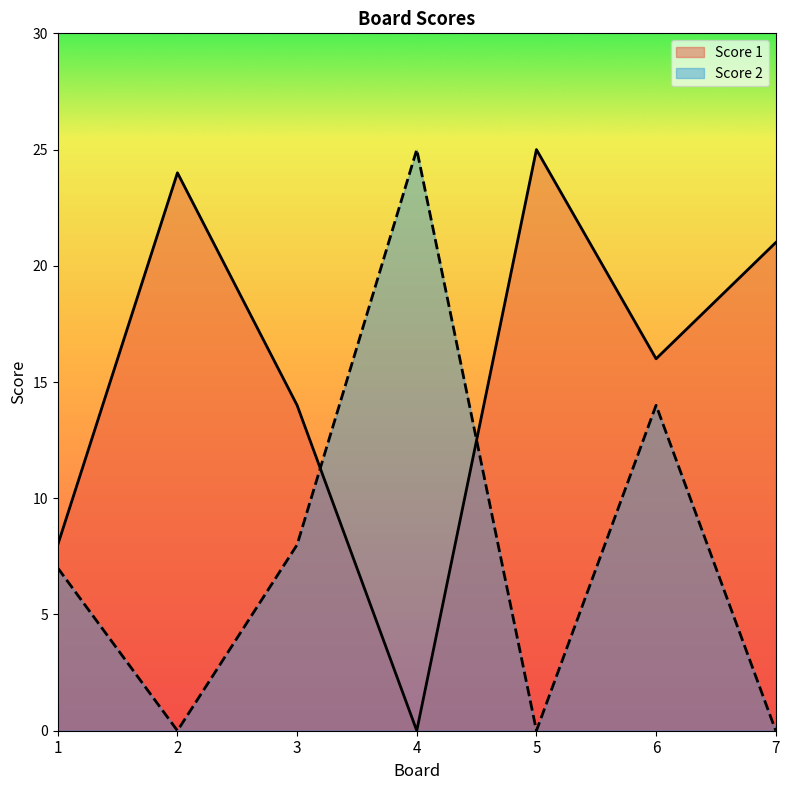

What is the maximum value shown in the chart?

25